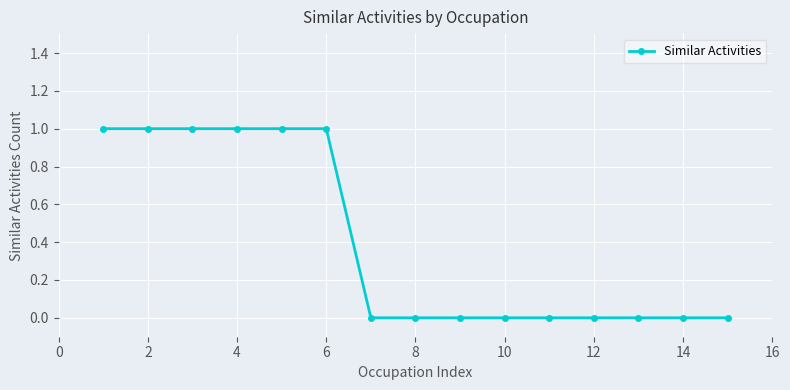

Reading left to right, list all the values displayed in this chart.

1	1	1	1	1	1	0	0	0	0	0	0	0	0	0